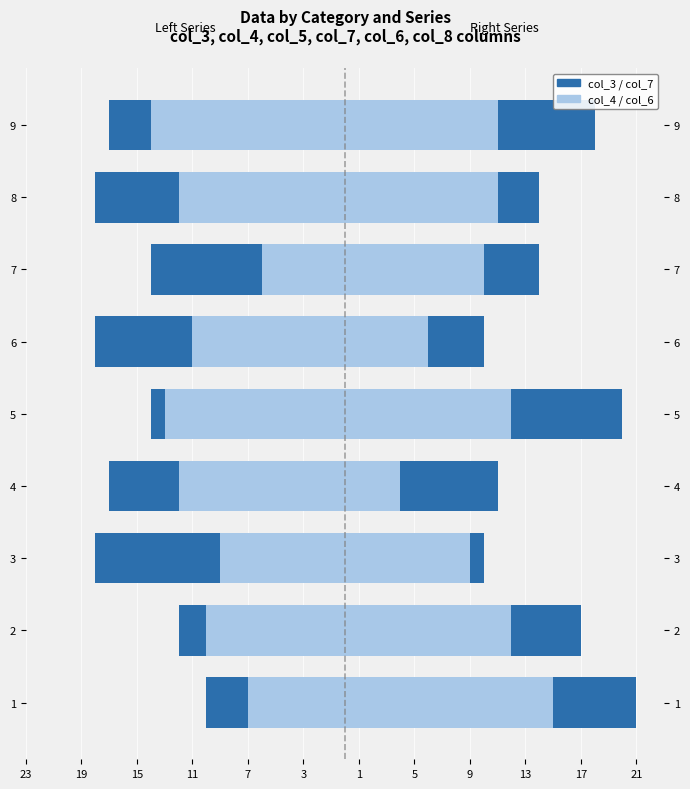

What position from the right is 3?

4